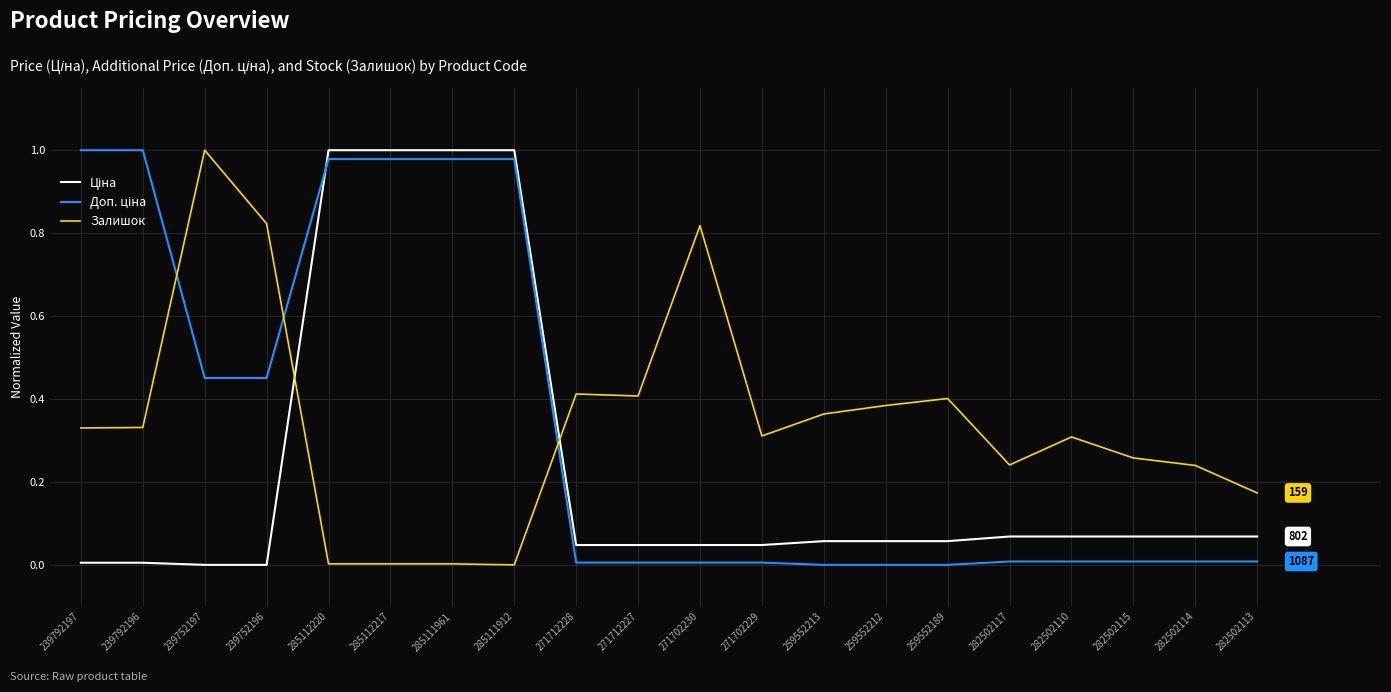

Which series changed the most between 271712227 and 282502114?

Залишок